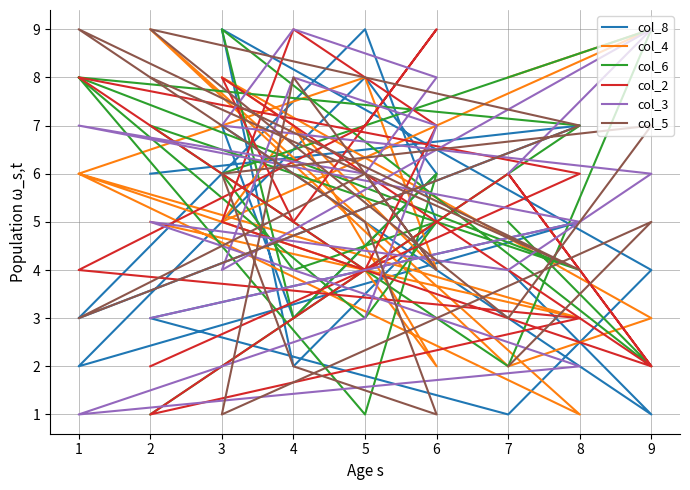

Count the number of data series in this chart.

6